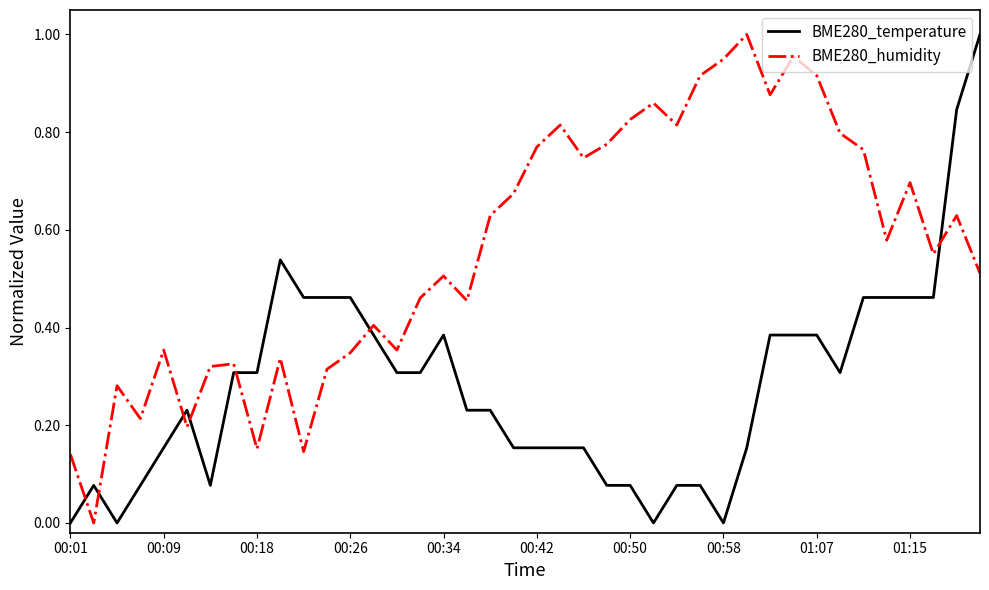

How many interior local valleys does the BME280_humidity series have?

12